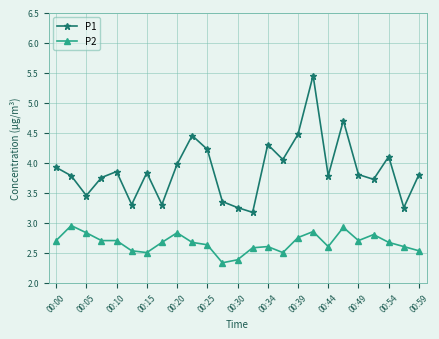

In P1, how many points are higher than both neighbors (excluding endpoints)?

7